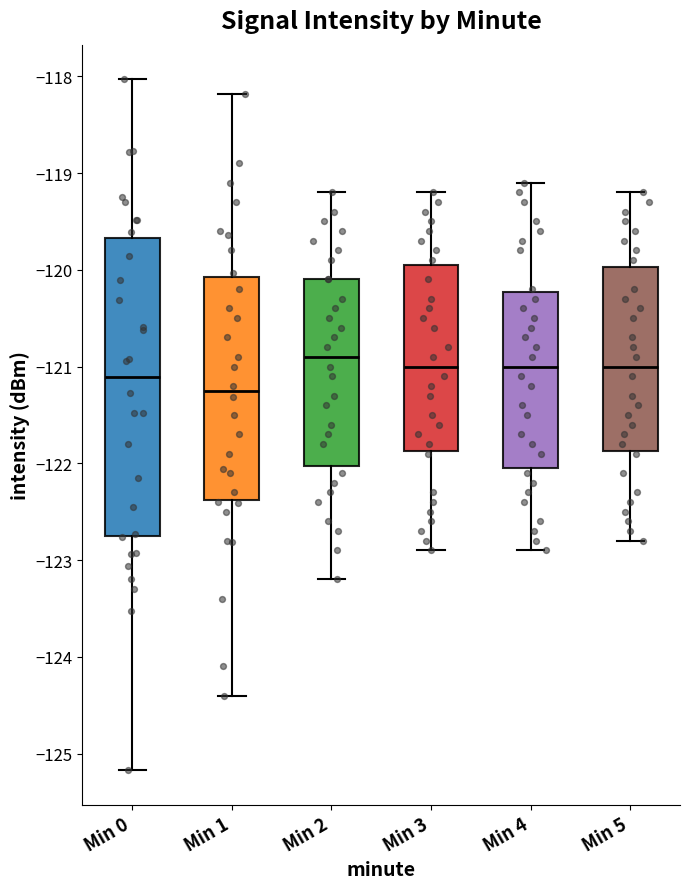

Where is the lower edge of the box for Min 3 on the y-axis? The values are not printed on the chart, so give them approximately, as read against the axis.

-121.9